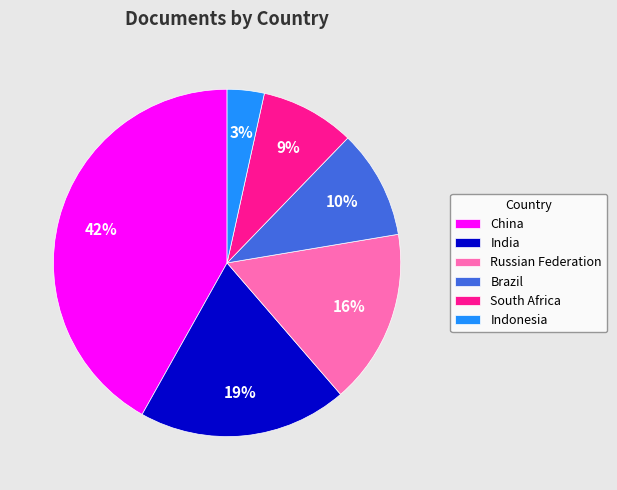

What is the smallest slice in the pie chart?

Indonesia